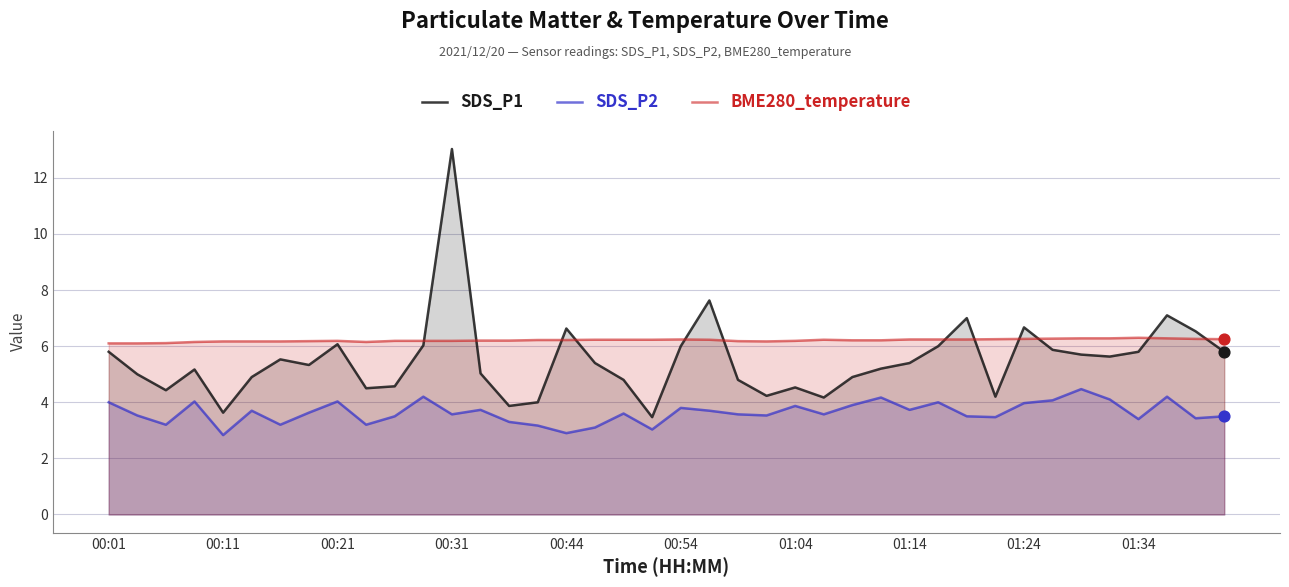

What is the total value across all series at 01:34?

15.5